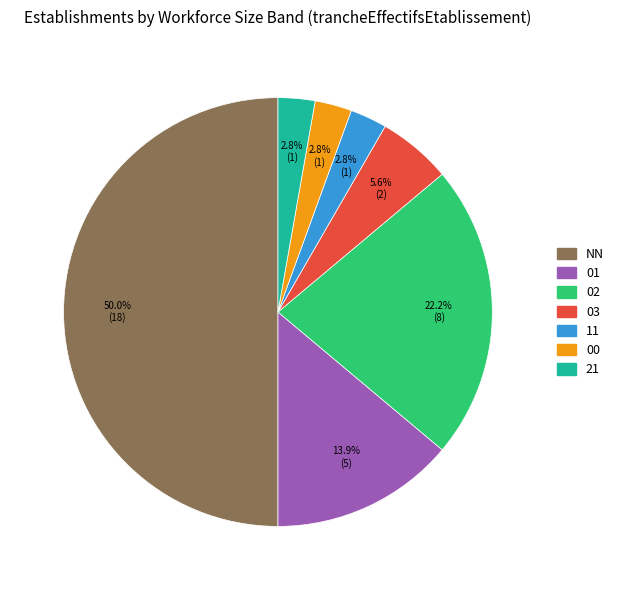

To the nearest percent, what is the difference between the largest and smallest slice percentages?

47%